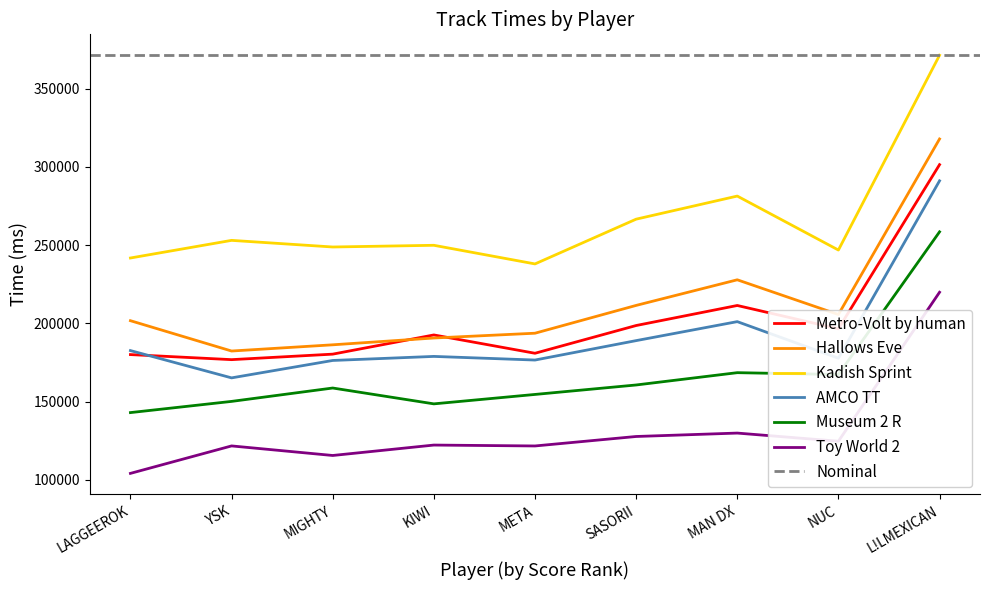

True or false: Kadish Sprint and Metro-Volt by human cross at least once.

False